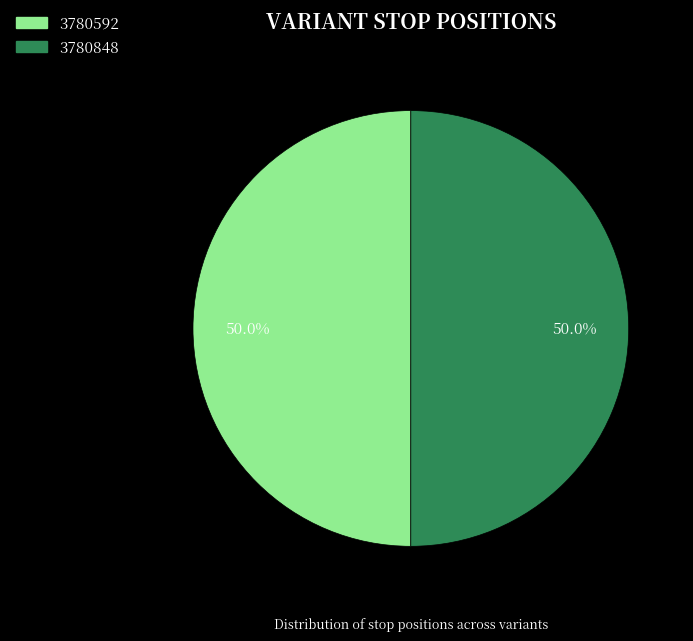

What is the ratio of the value at 3780592 to the value at 3780848?

1.0